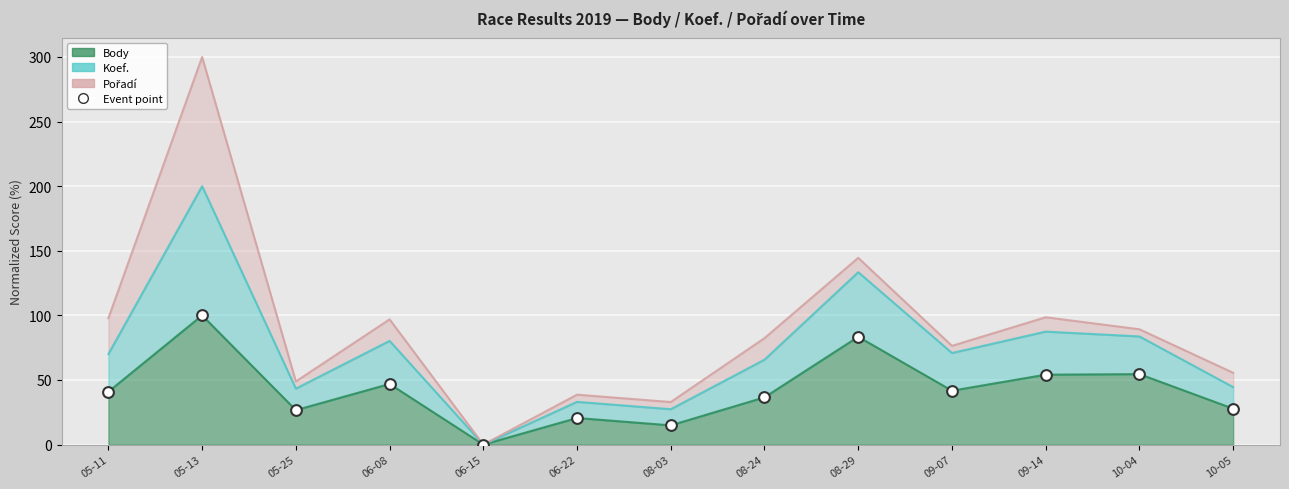

Which series reaches the minimum Y coordinate?

Body